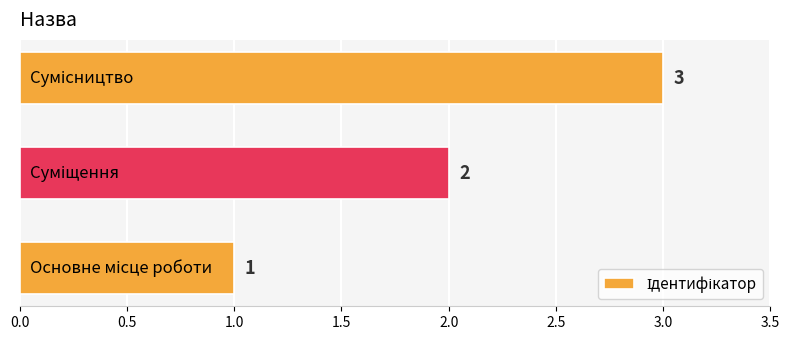

How many bars are there in total?

3